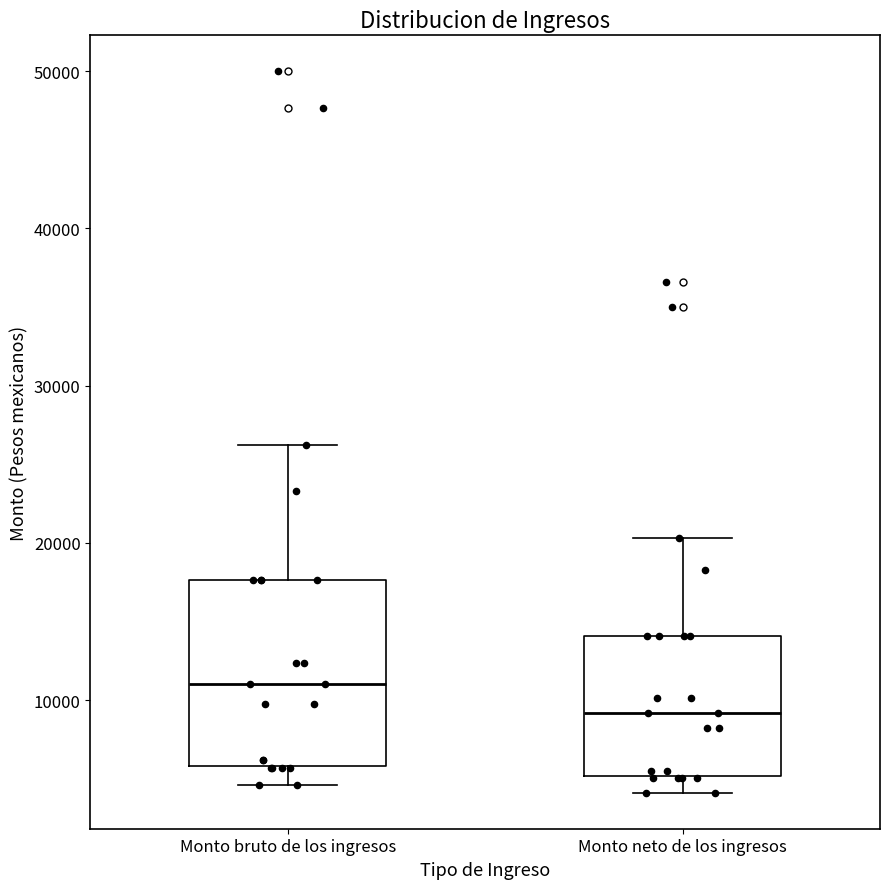

Which box is the tallest, from its lower edge to its upper edge?

Monto bruto de los ingresos